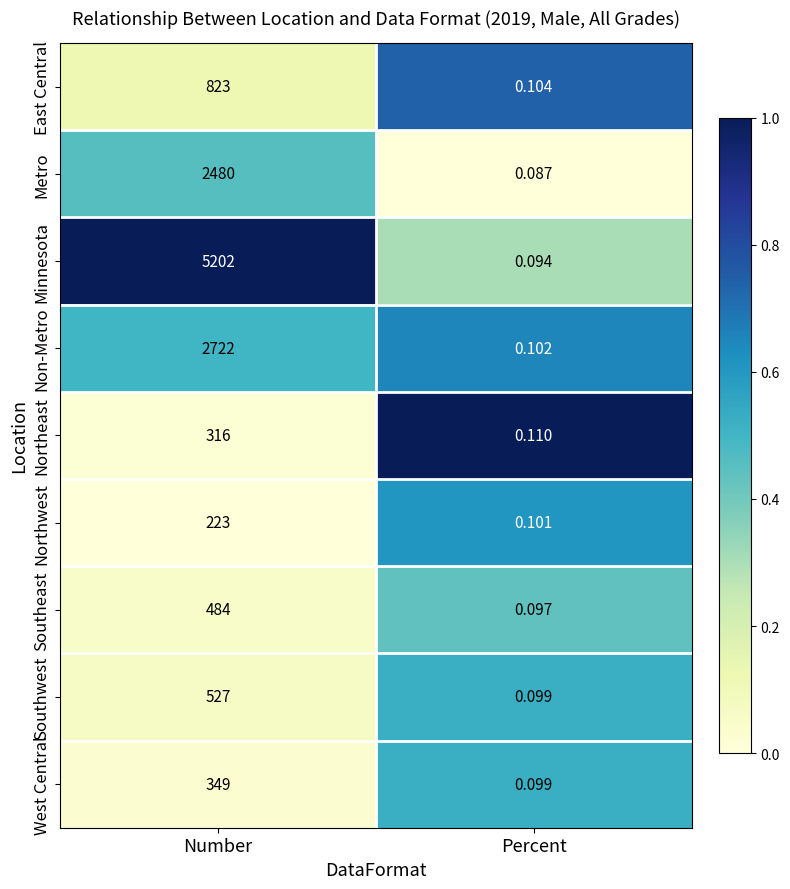

Rank the categories by Southwest value from highest to lowest.

Number, Percent